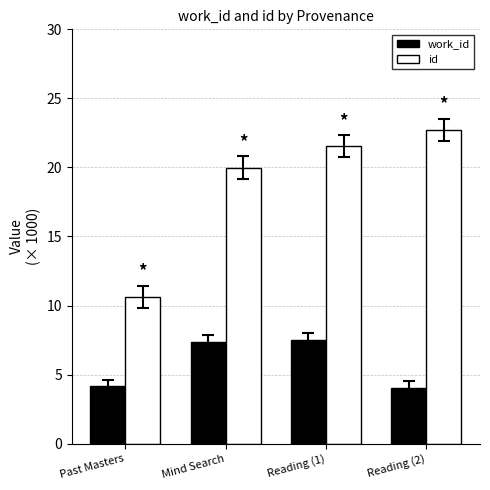

List the series in order of their overall mean, highest first.

id, work_id